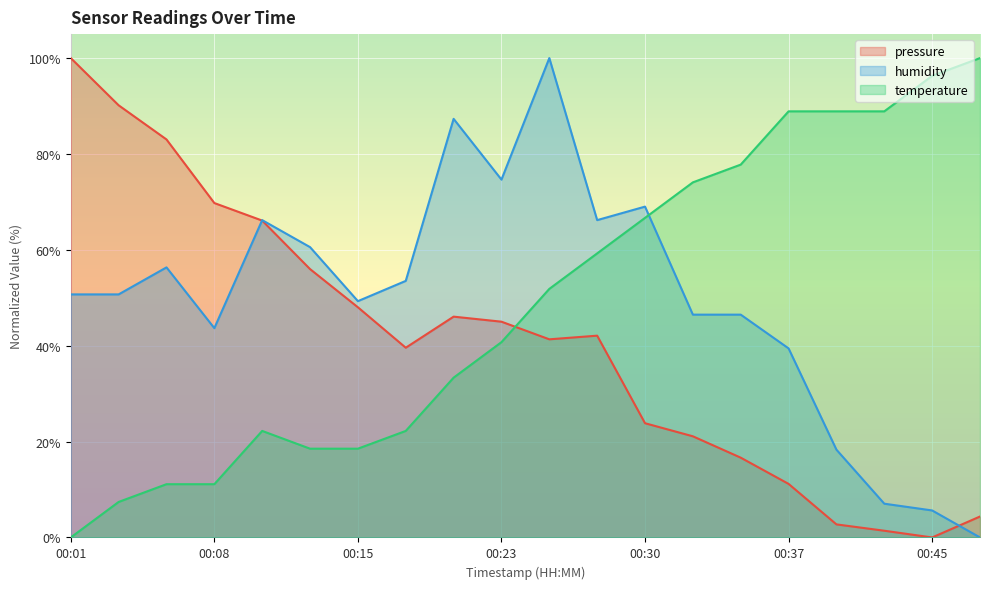

Rank the series by their maximum value, from lowest to highest.

pressure, humidity, temperature